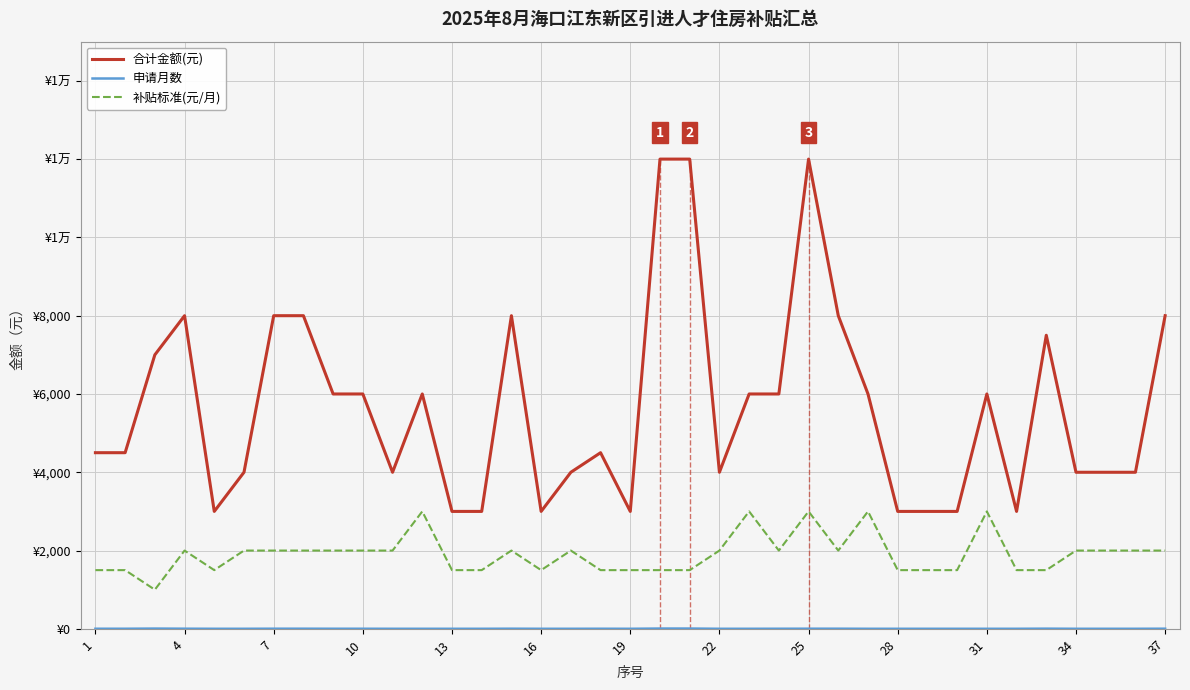

Is this an area chart (filled region under the line)?

No